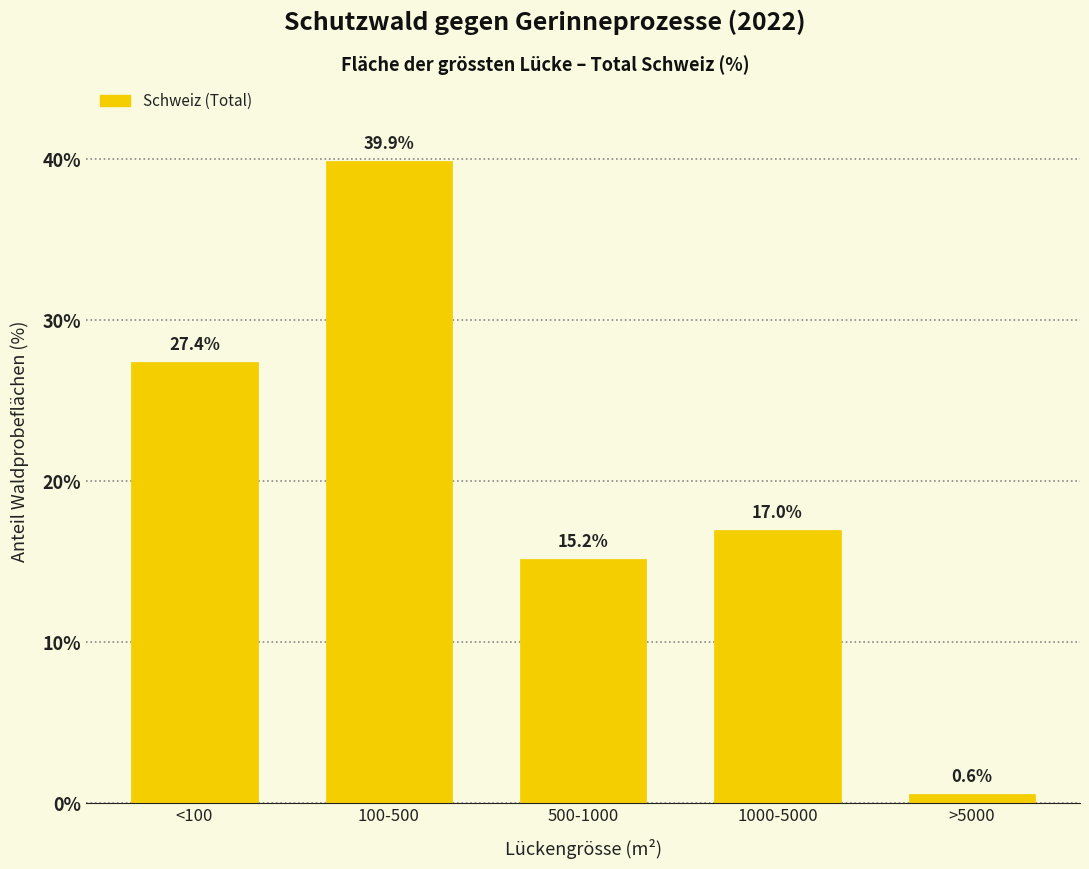

Reading left to right, what are all the values shown in this chart?

27.4	39.9	15.2	17.0	0.6